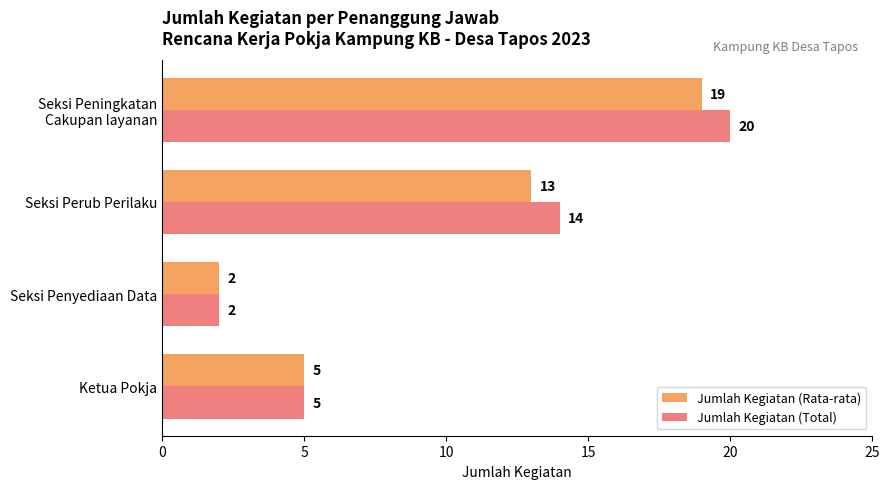

Rank the series by their average value, from highest to lowest.

Jumlah Kegiatan (Total), Jumlah Kegiatan (Rata-rata)